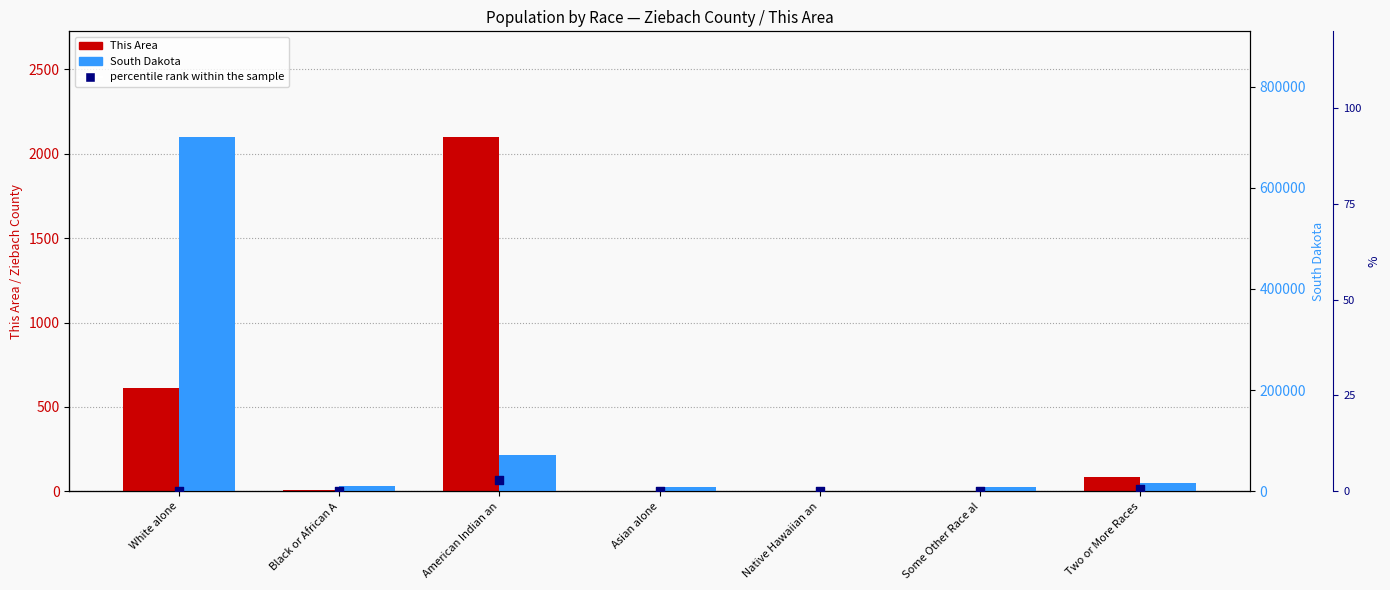

Which series reaches the minimum Y coordinate?

This Area